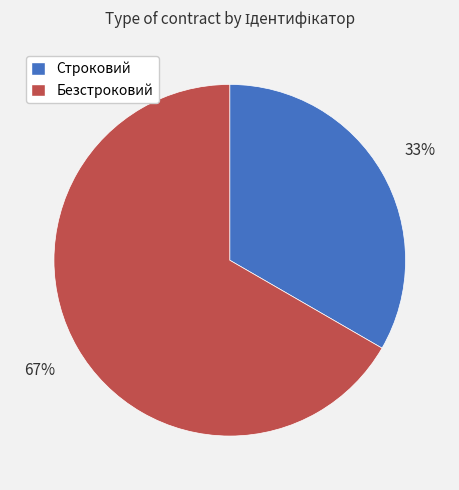

Is it true that Строковий is 33% of the pie?

True